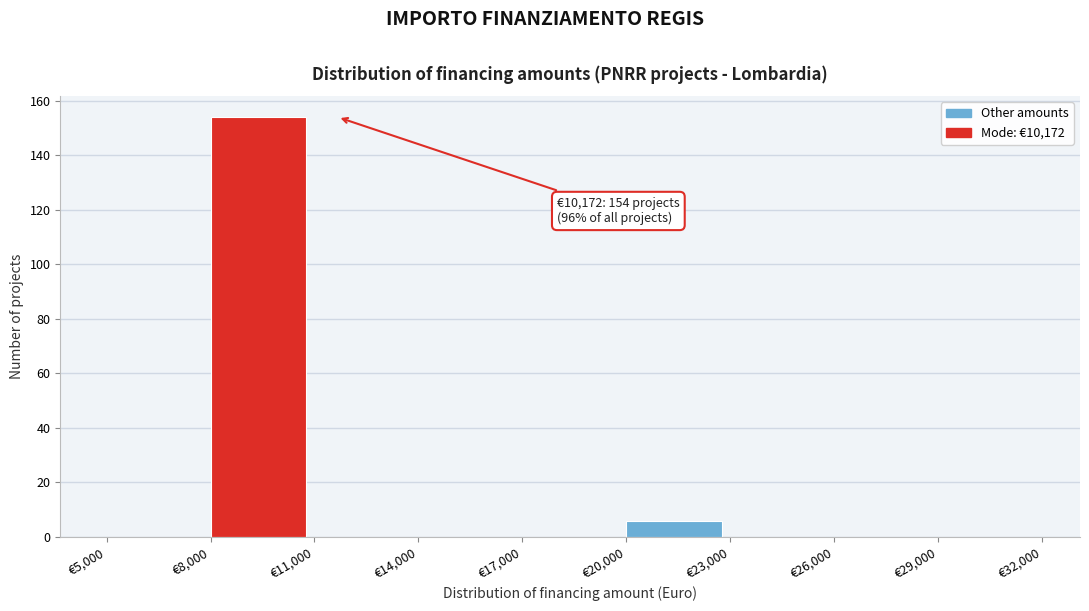

Over which range of the x-axis is the bar tallest?

8000 to 11000